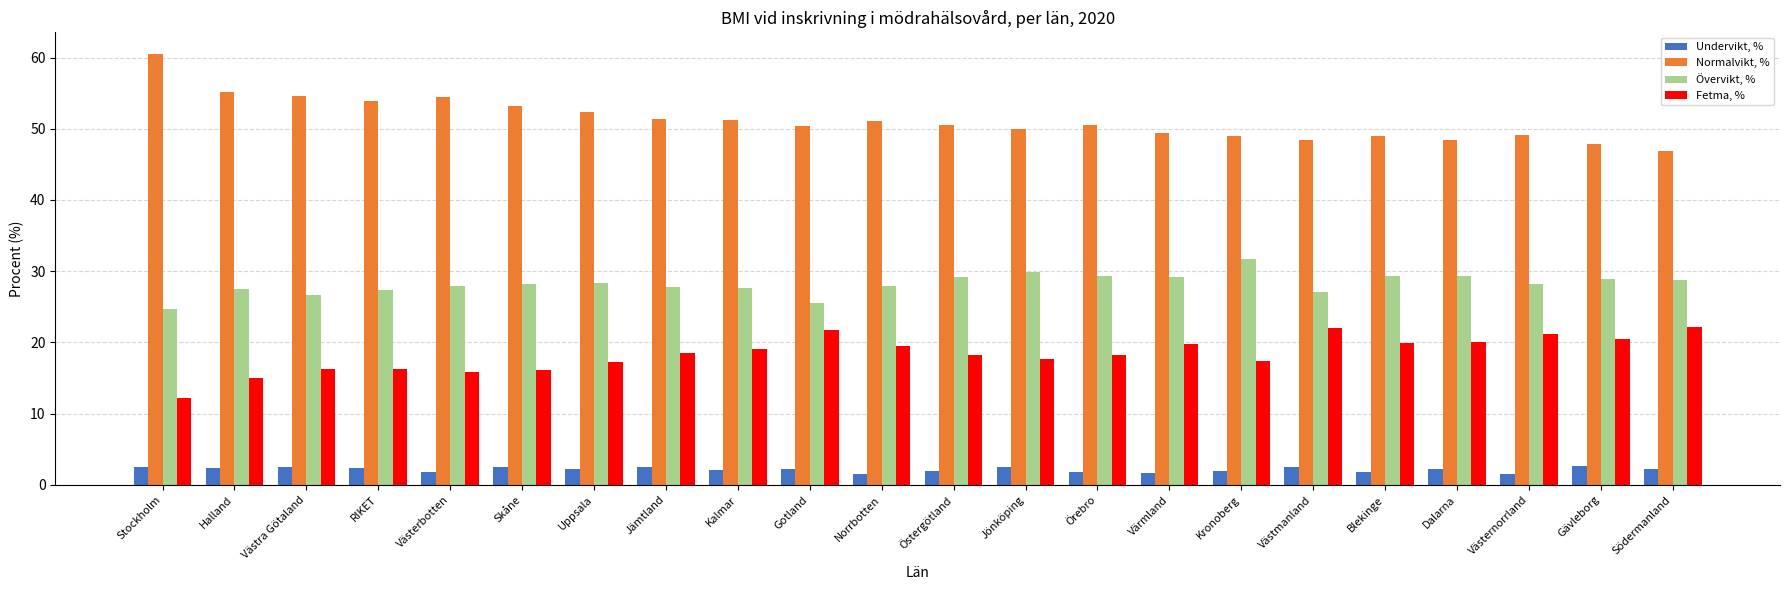

What are all the series names shown in the legend?

Undervikt, %, Normalvikt, %, Övervikt, %, Fetma, %